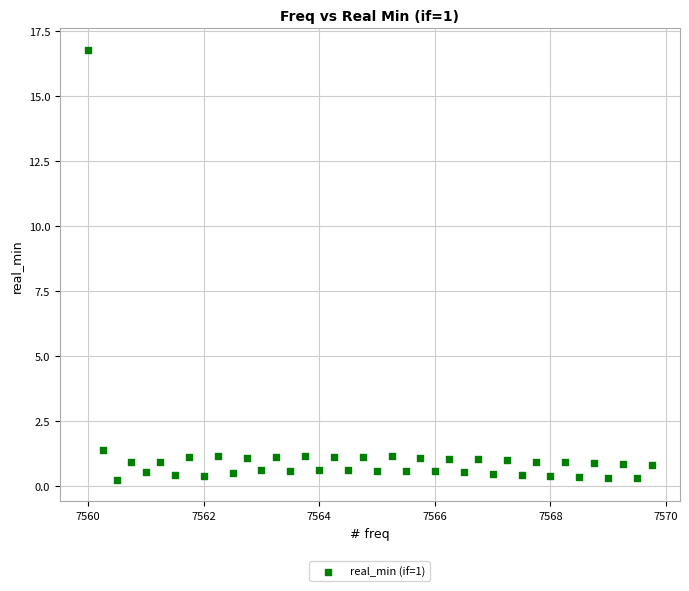

What is the range of X values (max minus min)?

9.8